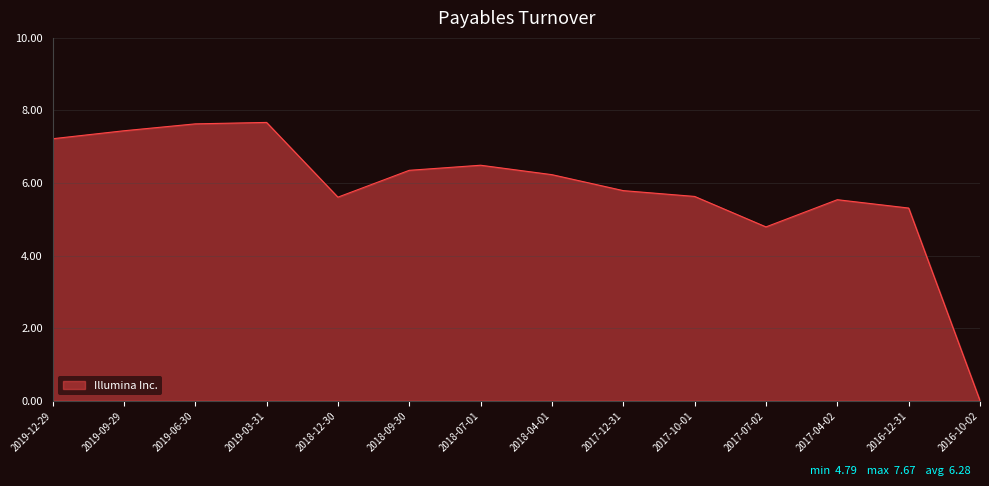

What is the ratio of the value at 2019-12-29 to the value at 2017-10-01?

1.3